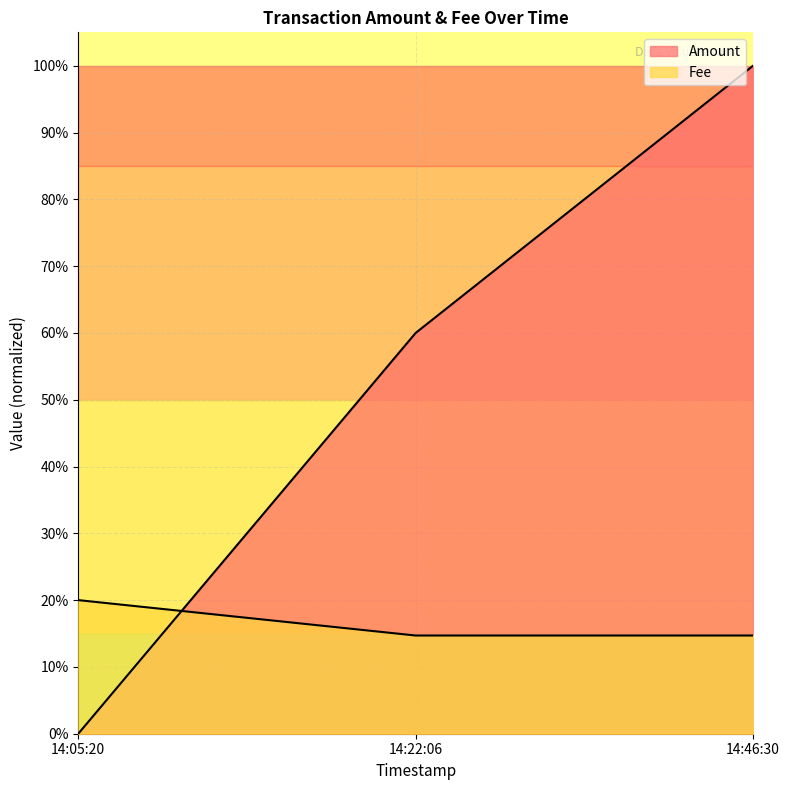

Does the chart display data point markers on the line(s)?

No